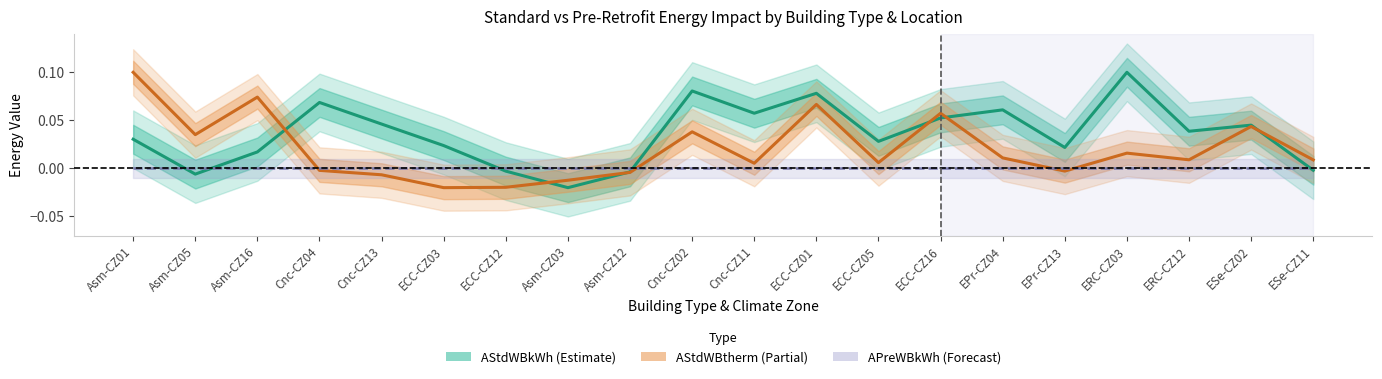

Rank the series by their average value, from highest to lowest.

AStdWBkWh, AStdWBtherm, APreWBkWh